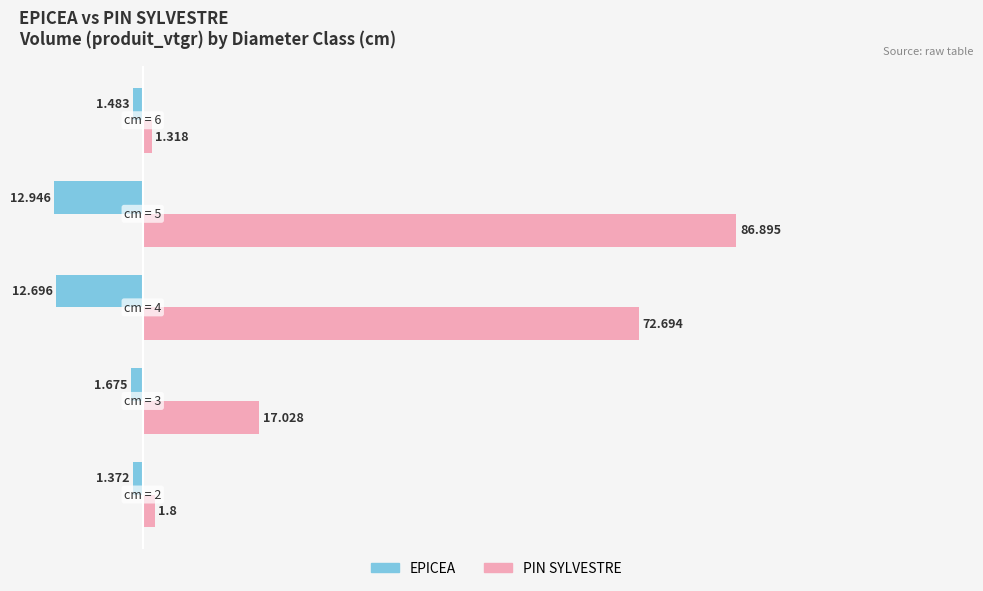

Which series has the largest total across all categories?

PIN SYLVESTRE